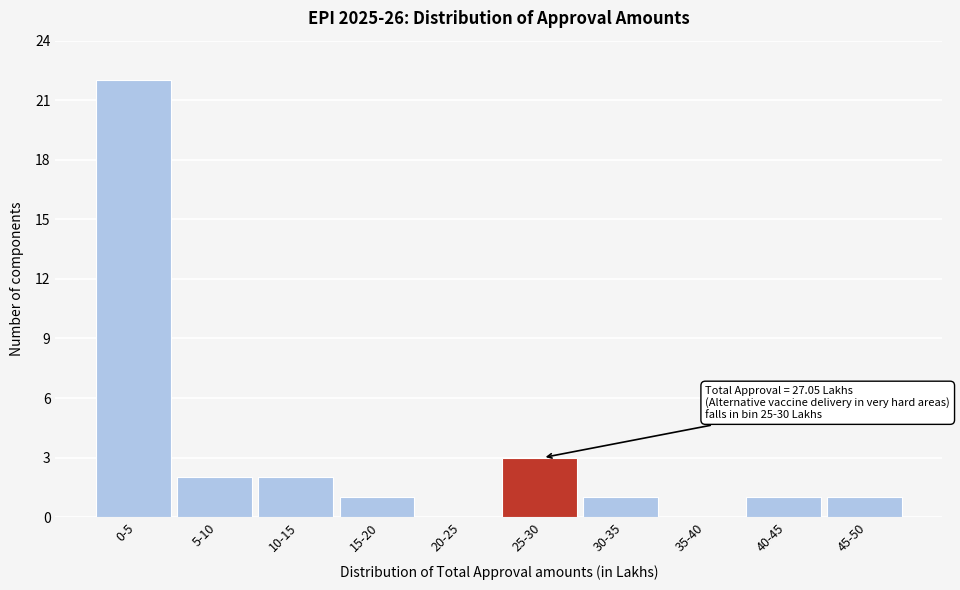

Reading right to left, extract all data points from this chart.

45-50=1	40-45=1	35-40=0	30-35=1	25-30=3	20-25=0	15-20=1	10-15=2	5-10=2	0-5=22